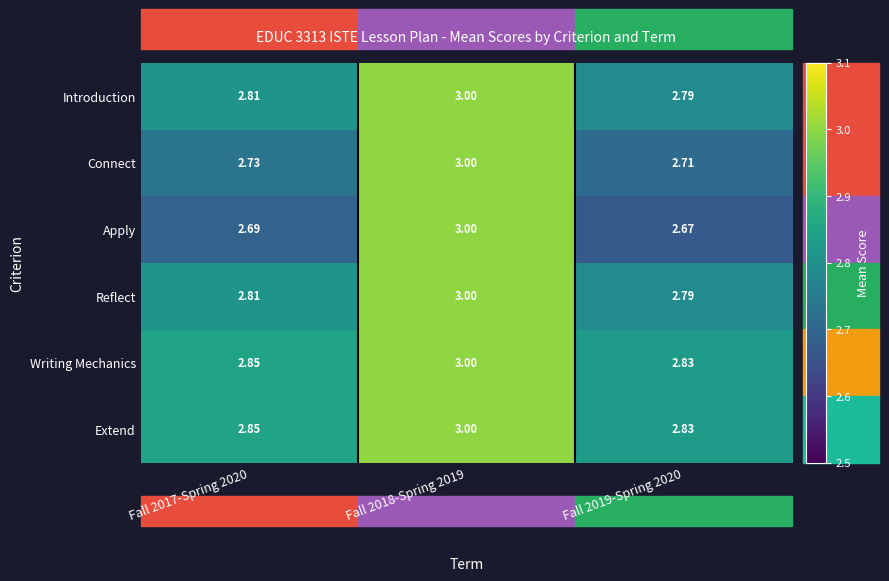

Which series has the widest spread of values?

Apply